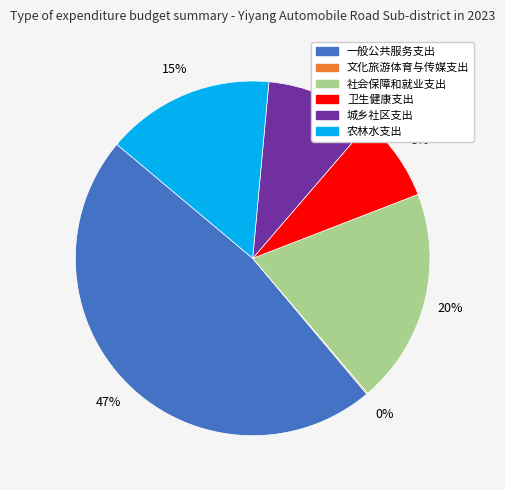

To the nearest percent, what portion does 社会保障和就业支出 represent?

20%